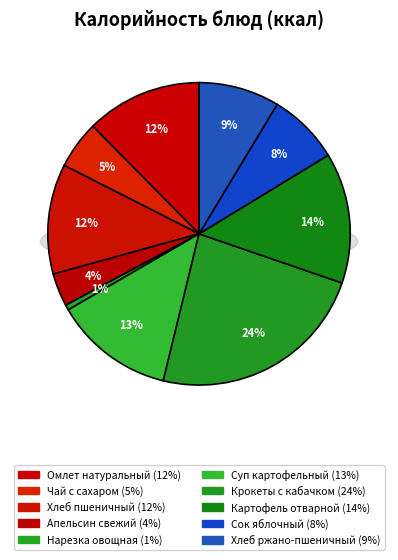

Between Крокеты с кабачком and Хлеб пшеничный, which is larger?

Крокеты с кабачком